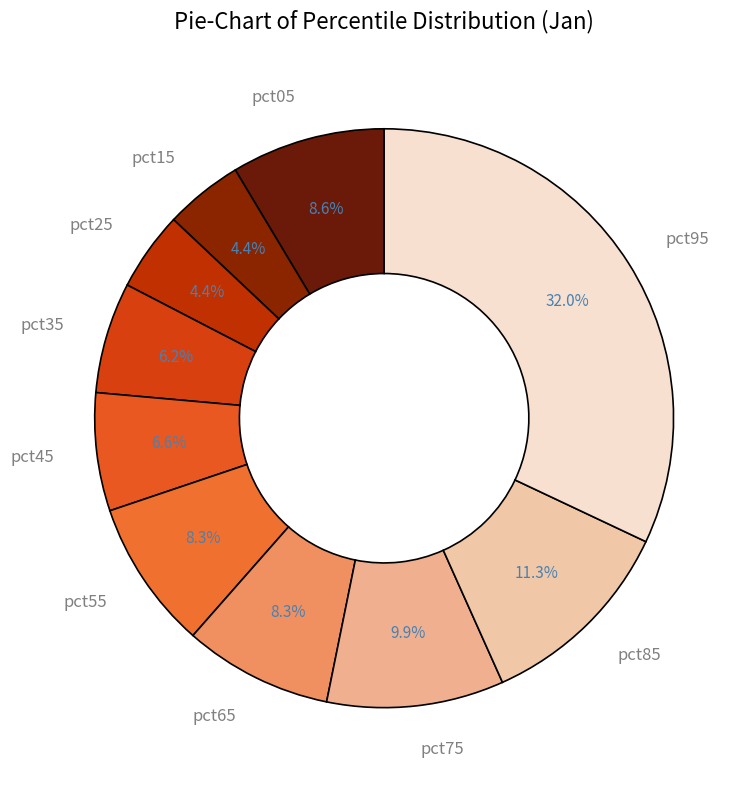

The pct65 slice represents 8% of the pie. True or false?

True